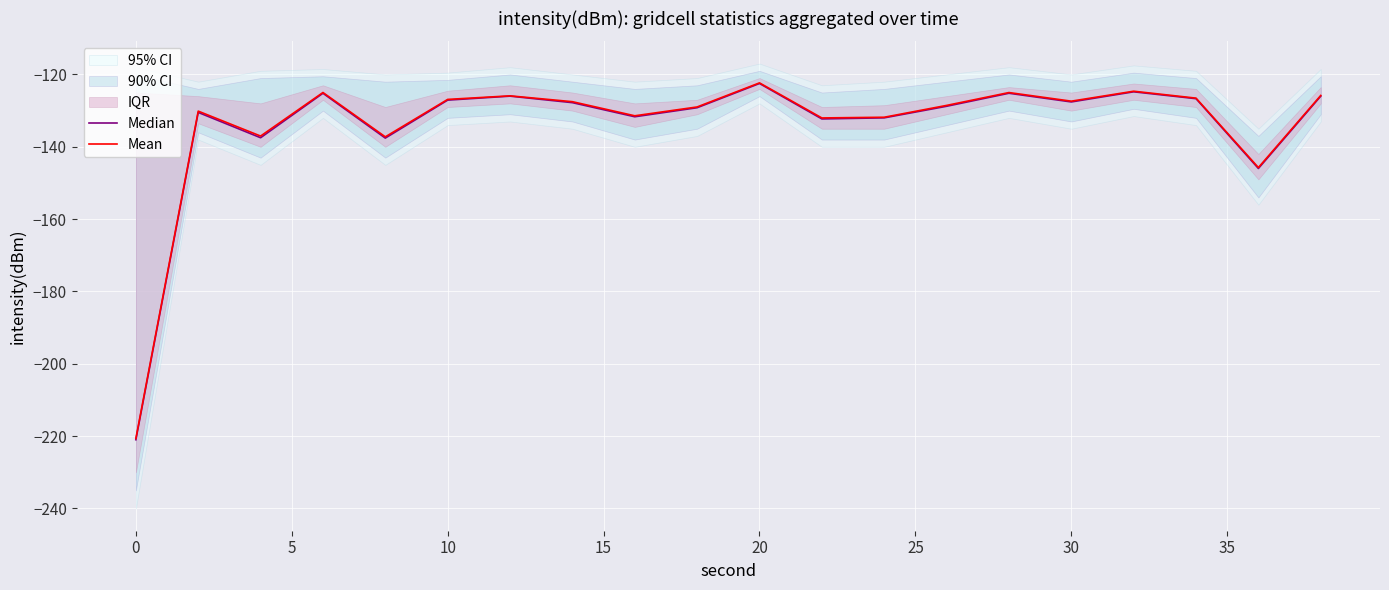

The value of Mean at 20 is -167.3. True or false?

False